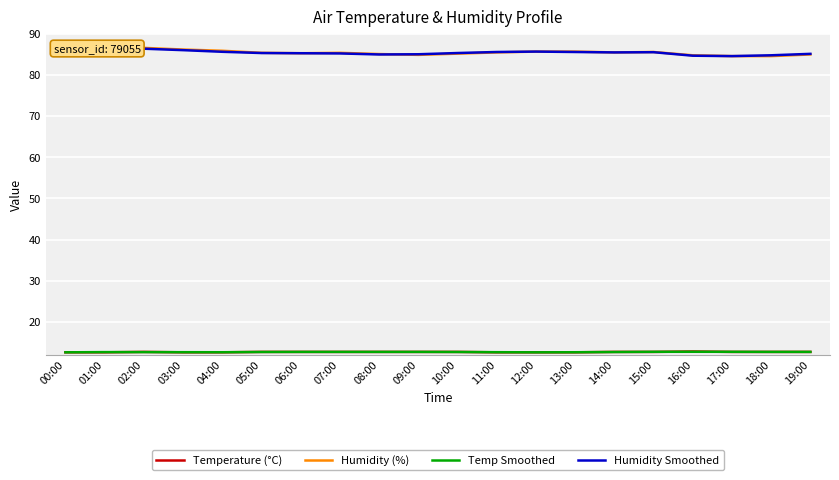

At how many categories does at least one series exceed 15?

20